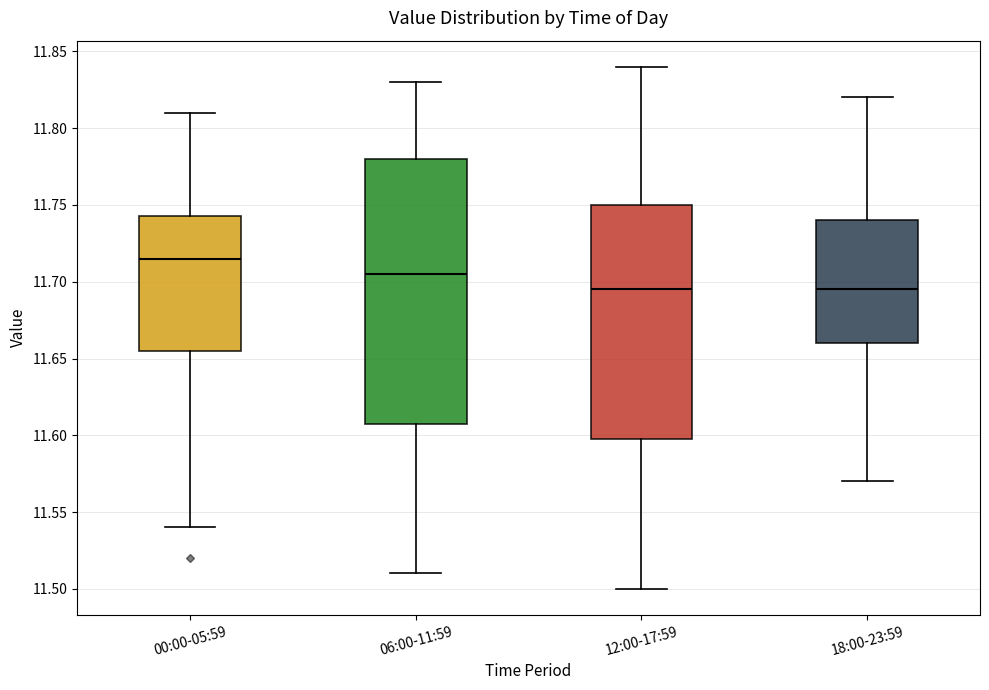

Reading left to right, read every box against the y-axis: the position of its median line, the range the box covers, and the ends of its whiskers. The values are not printed on the chart, so give them approximately, as read against the axis.

00:00-05:59: median 11.715, box 11.655 to 11.745, whiskers 11.540 to 11.810
06:00-11:59: median 11.705, box 11.610 to 11.780, whiskers 11.510 to 11.830
12:00-17:59: median 11.695, box 11.600 to 11.750, whiskers 11.500 to 11.840
18:00-23:59: median 11.695, box 11.660 to 11.740, whiskers 11.570 to 11.820